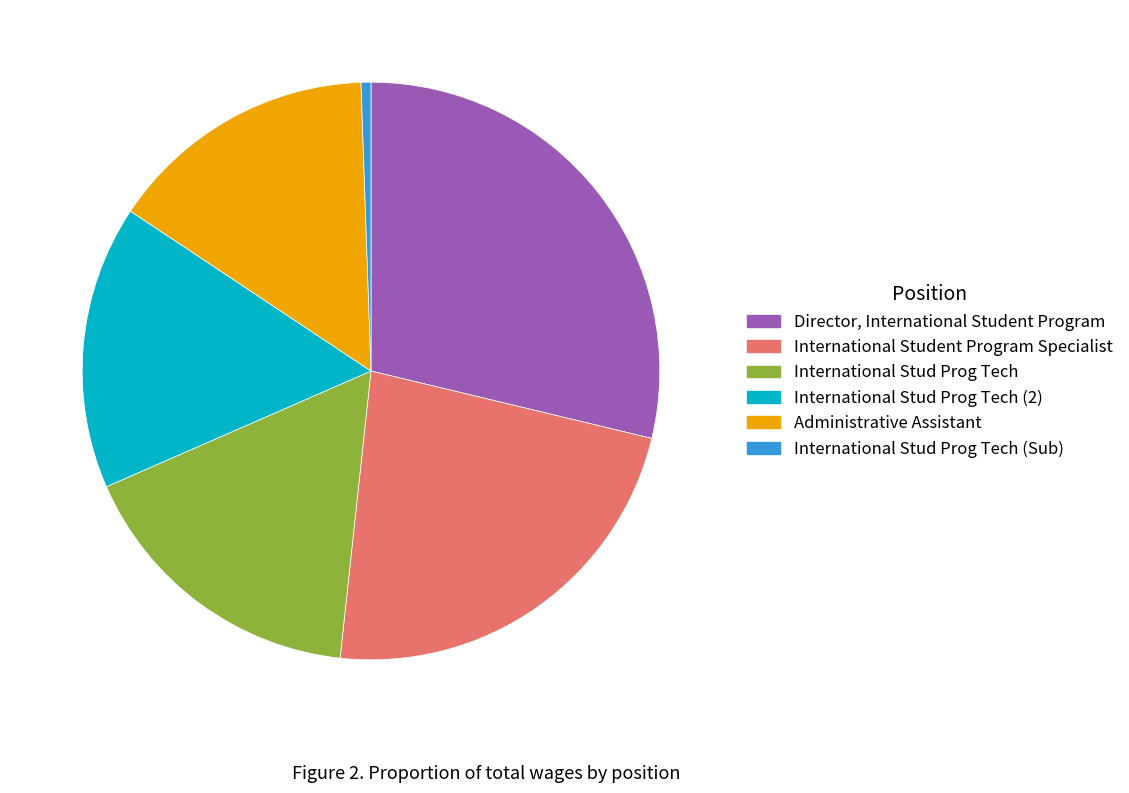

Does any single category account for the majority?

No